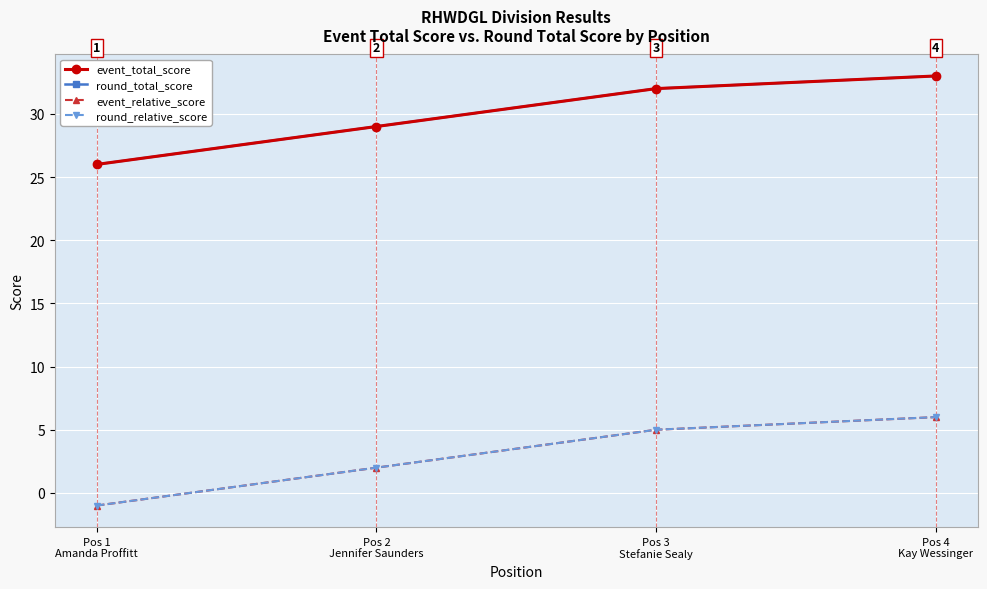

Which label corresponds to the largest value in the chart?

Pos 4
Kay Wessinger